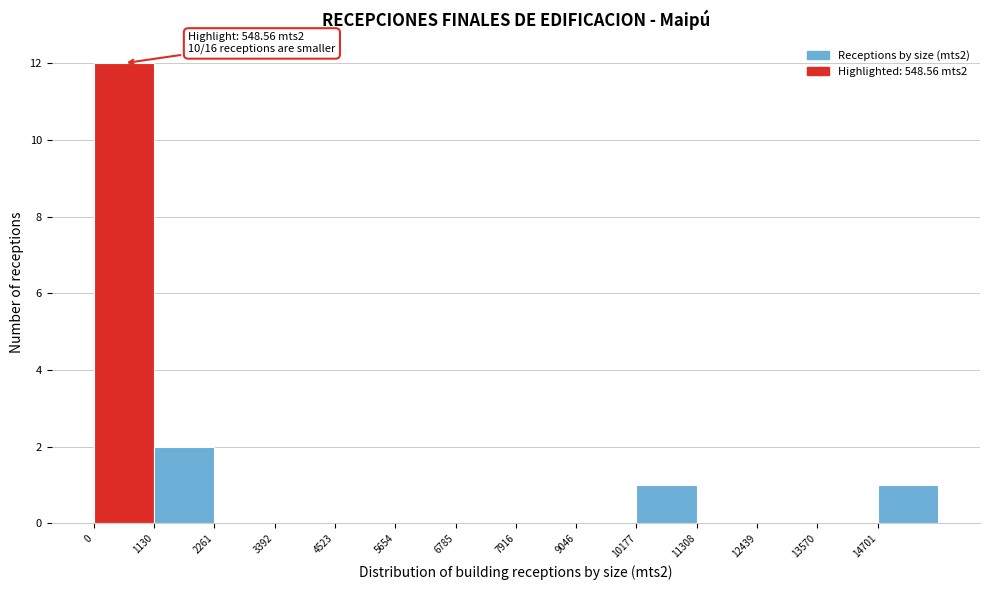

Over which range of the x-axis is the bar tallest?

0 to 1200